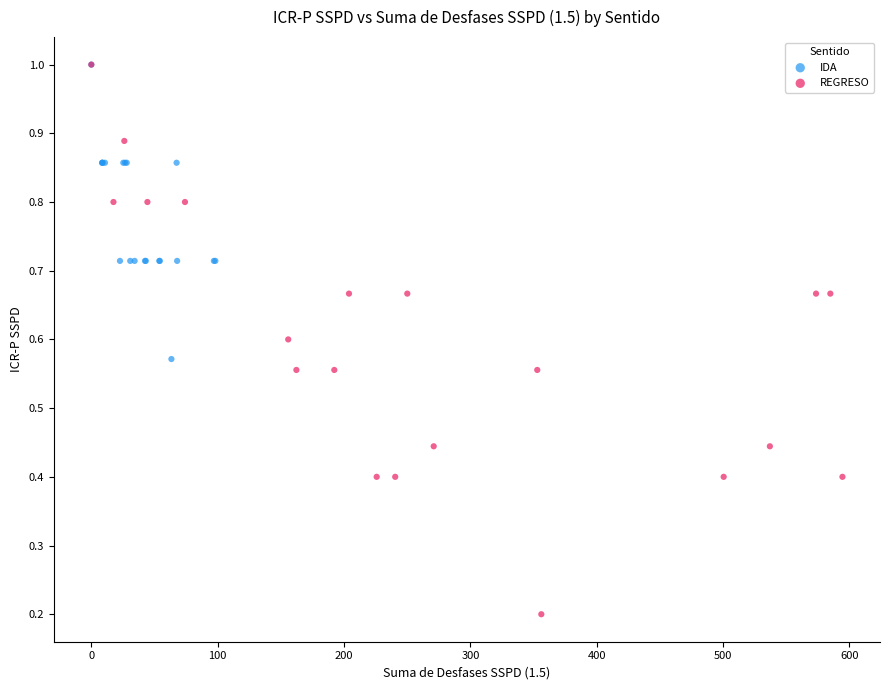

Which series reaches the minimum Y coordinate?

REGRESO